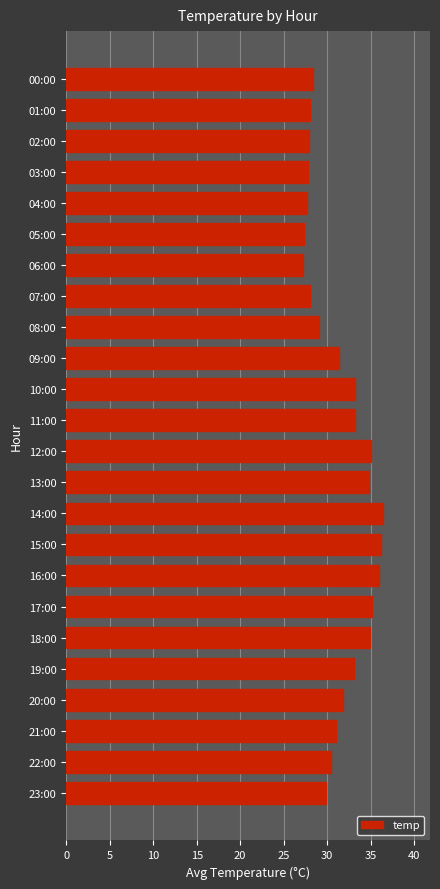

Is it true that the value at 04:00 is 27.7?

True